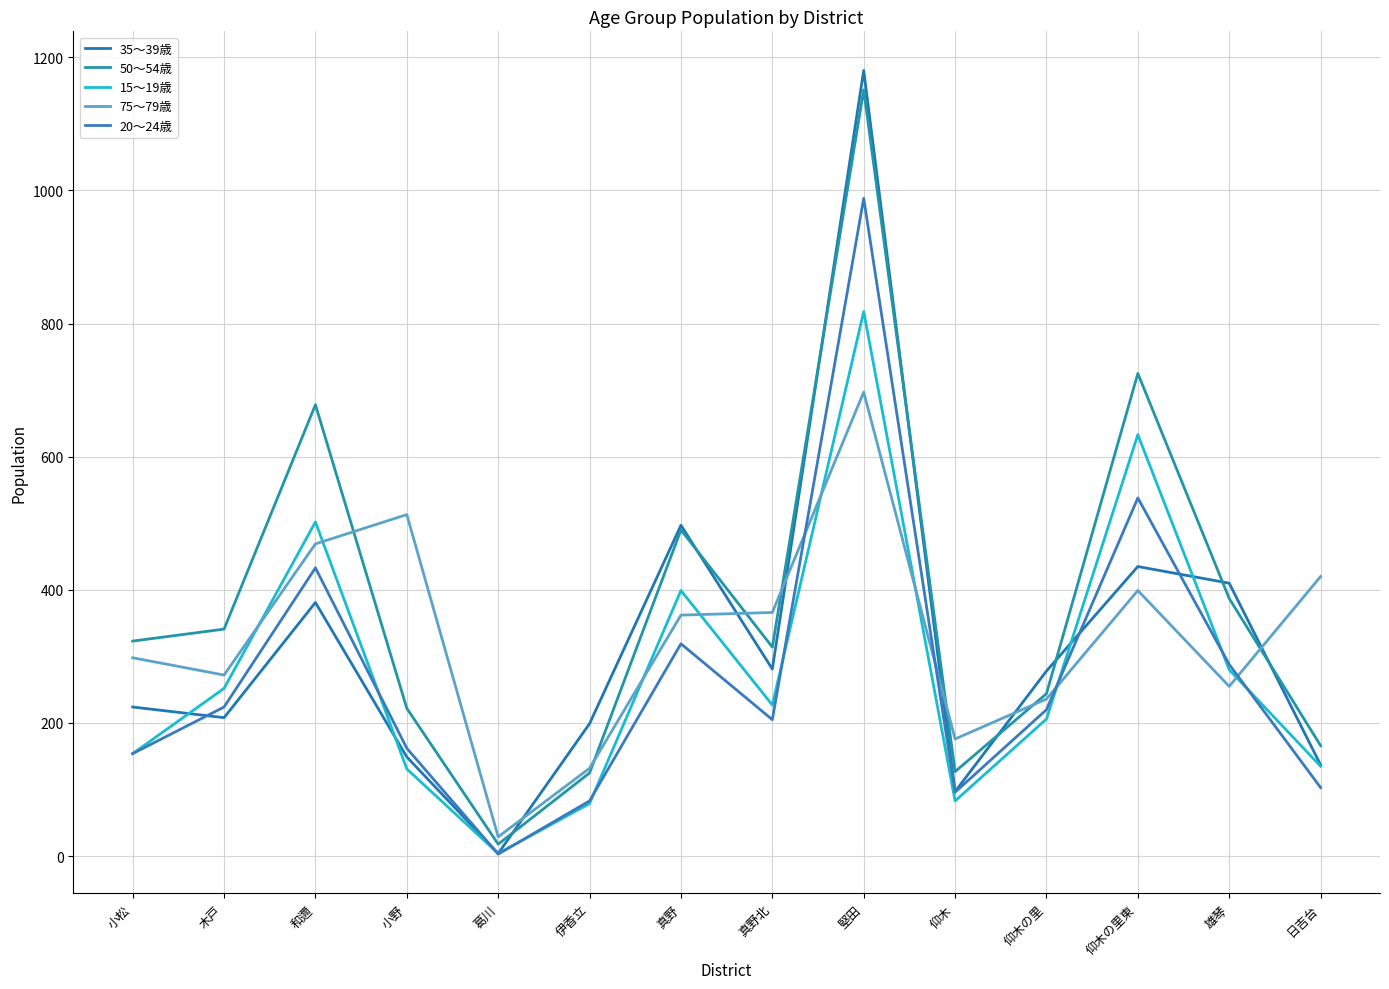

Reading left to right, transcribe all the data shown in this chart.

35～39歳: 小松=224	木戸=208	和邇=381	小野=149	葛川=4	伊香立=199	真野=497	真野北=281	堅田=1180	仰木=97	仰木の里=278	仰木の里東=435	雄琴=410	日吉台=137
50～54歳: 小松=323	木戸=341	和邇=678	小野=222	葛川=18	伊香立=125	真野=490	真野北=314	堅田=1151	仰木=127	仰木の里=244	仰木の里東=725	雄琴=387	日吉台=166
15～19歳: 小松=154	木戸=252	和邇=502	小野=131	葛川=4	伊香立=79	真野=399	真野北=227	堅田=818	仰木=83	仰木の里=206	仰木の里東=633	雄琴=280	日吉台=135
75～79歳: 小松=298	木戸=272	和邇=469	小野=513	葛川=29	伊香立=132	真野=362	真野北=366	堅田=697	仰木=176	仰木の里=236	仰木の里東=399	雄琴=255	日吉台=420
20～24歳: 小松=154	木戸=224	和邇=433	小野=162	葛川=3	伊香立=83	真野=319	真野北=205	堅田=988	仰木=96	仰木の里=220	仰木の里東=538	雄琴=288	日吉台=103